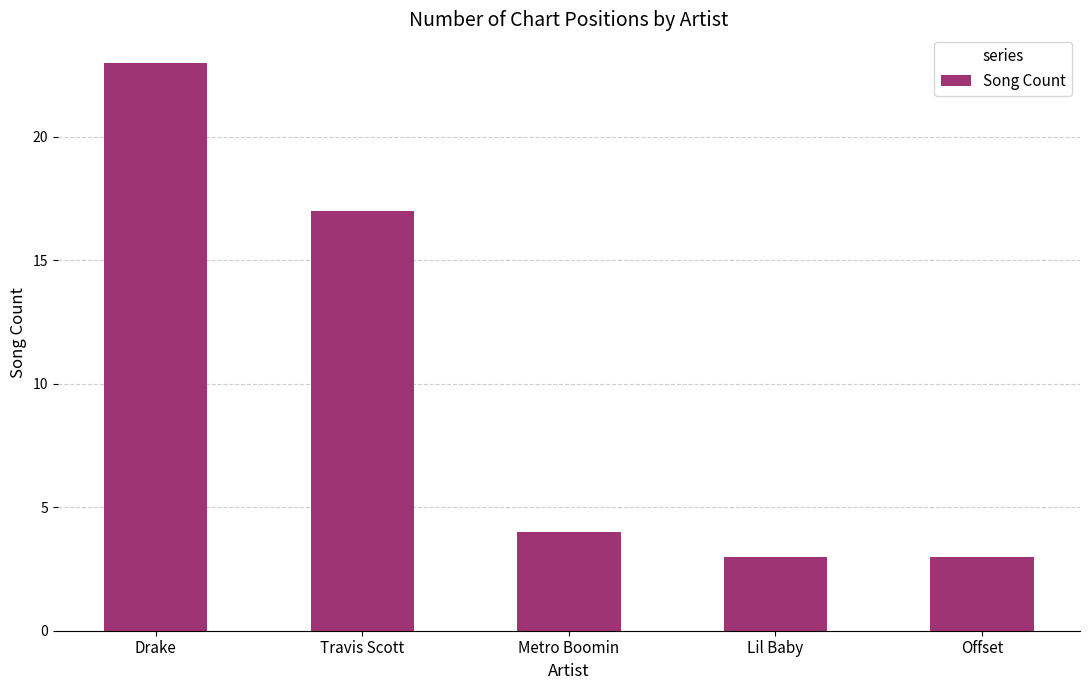

The chart shows a value of 3 at Offset. True or false?

True